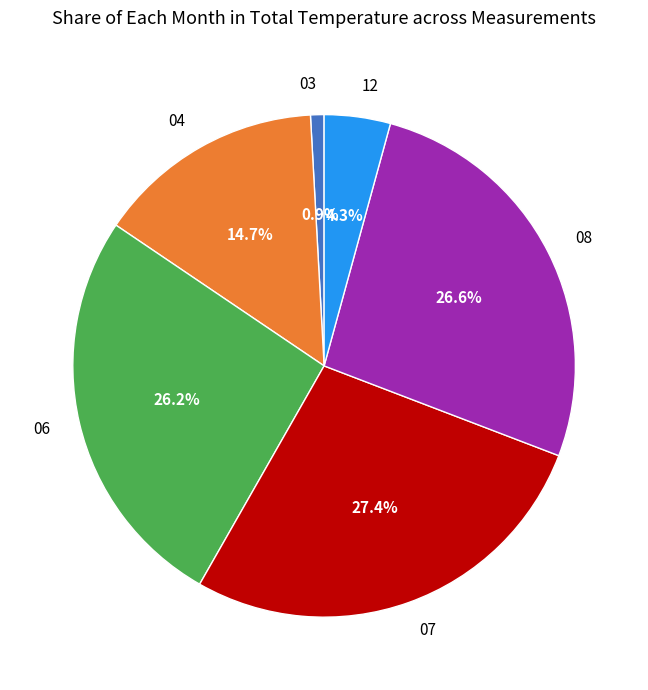

To the nearest percent, what portion does 08 represent?

27%